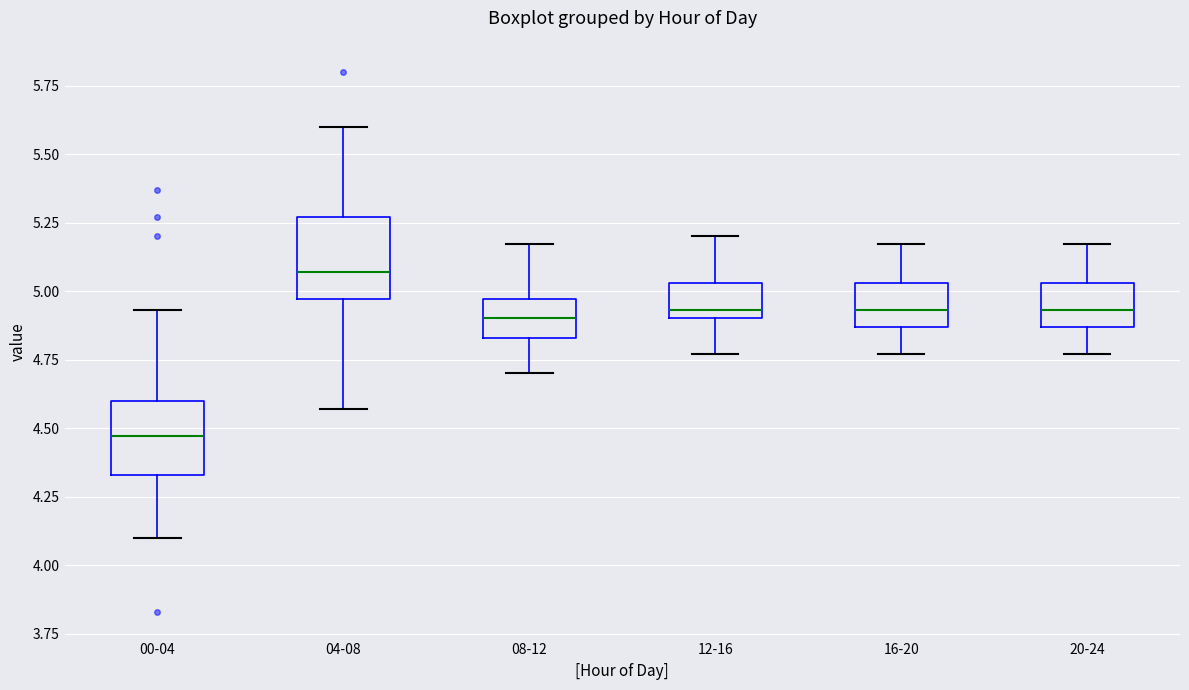

Which box's median line is the lowest?

00-04